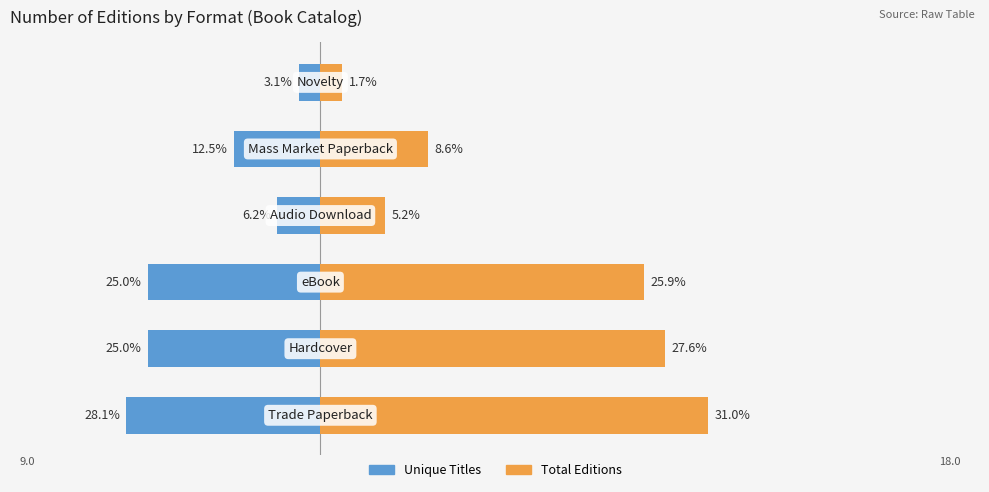

How many groups of bars are there?

6